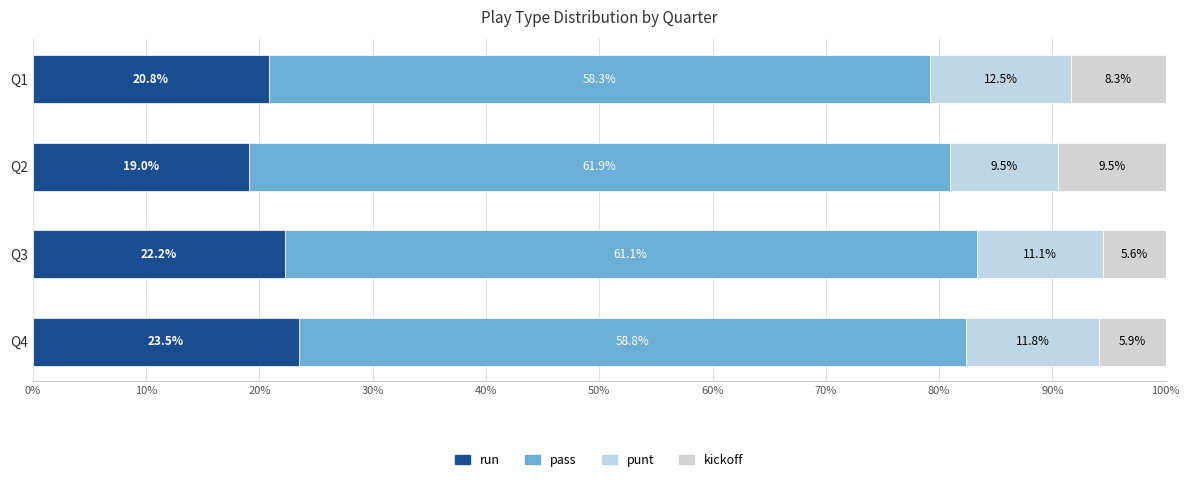

How many data points in run are less than 22?

2